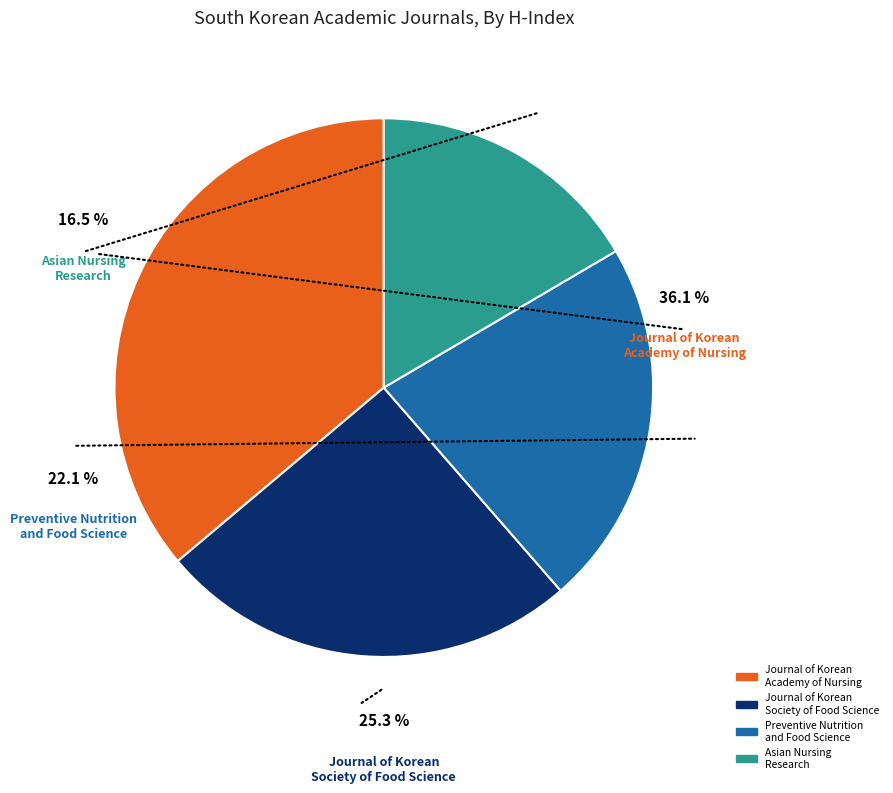

To the nearest percent, what is the difference between the largest and smallest slice percentages?

20%